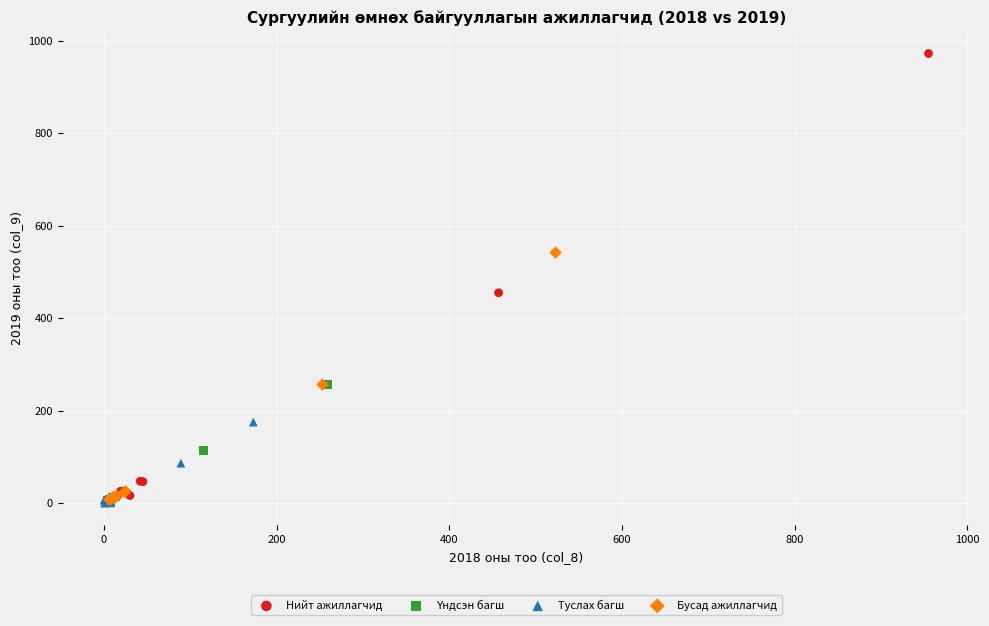

Which series reaches the maximum Y coordinate?

Нийт ажиллагчид